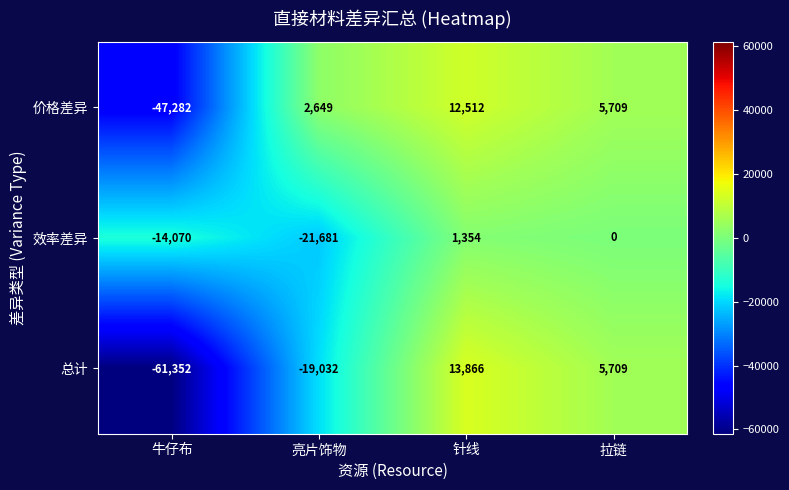

How many data points in 效率差异 are less than 0?

2